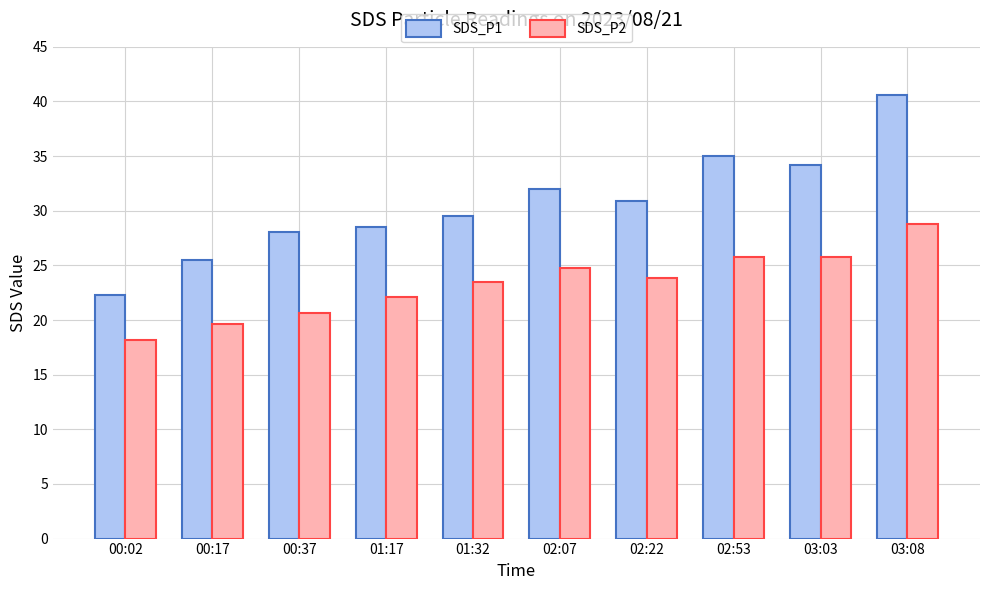

What is the smallest value displayed?

18.2